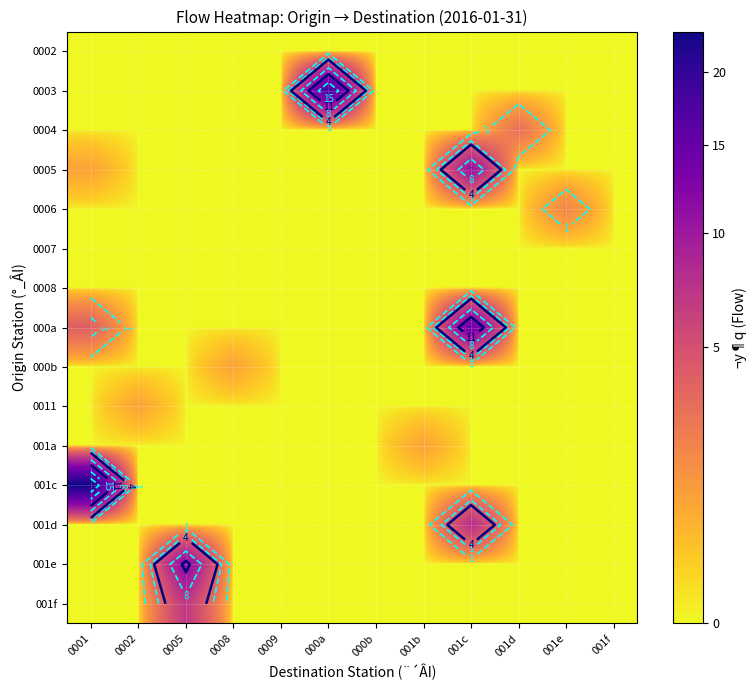

At how many categories does at least one series exceed 0?

9